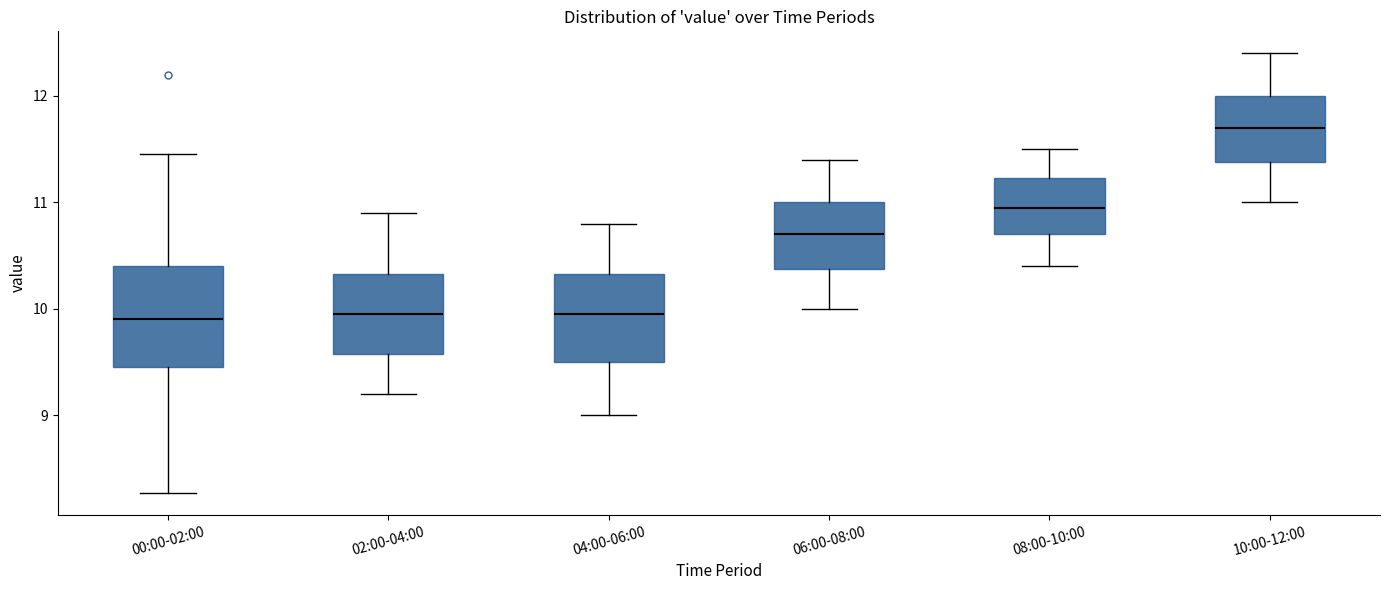

Reading left to right, transcribe this box plot: for each box, give where its median line is, the range the box spans, and where its two whiskers end, as read against the y-axis. The values are not printed on the chart, so give them approximately, as read against the axis.

00:00-02:00: median 9.9, box 9.5 to 10.4, whiskers 8.3 to 11.5
02:00-04:00: median 10.0, box 9.6 to 10.3, whiskers 9.2 to 10.9
04:00-06:00: median 10.0, box 9.5 to 10.3, whiskers 9.0 to 10.8
06:00-08:00: median 10.7, box 10.4 to 11.0, whiskers 10.0 to 11.4
08:00-10:00: median 11.0, box 10.7 to 11.2, whiskers 10.4 to 11.5
10:00-12:00: median 11.7, box 11.4 to 12.0, whiskers 11.0 to 12.4